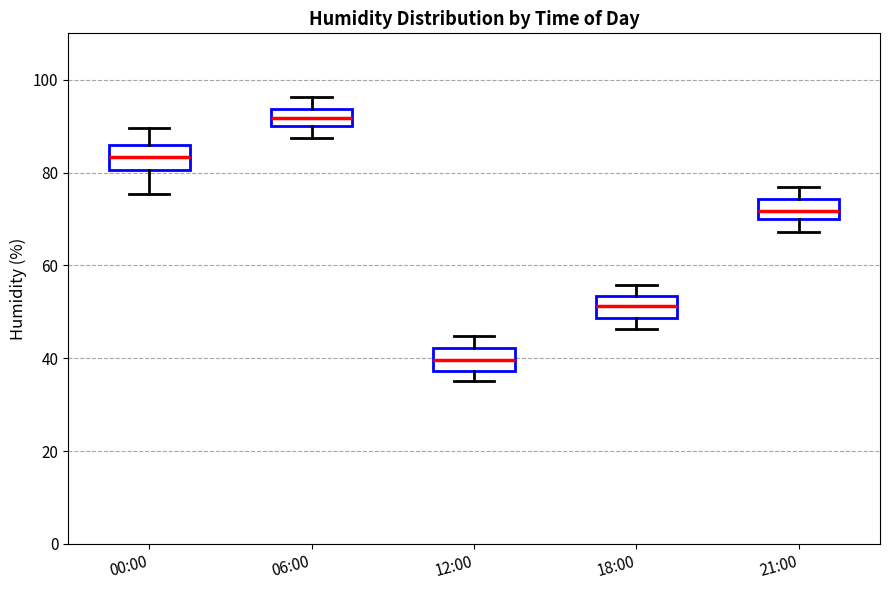

Reading left to right, transcribe this box plot: for each box, give where its median line is, the range the box spans, and where its two whiskers end, as read against the y-axis. The values are not printed on the chart, so give them approximately, as read against the axis.

00:00: median 84, box 80 to 86, whiskers 76 to 90
06:00: median 92, box 90 to 94, whiskers 88 to 96
12:00: median 40, box 38 to 42, whiskers 36 to 44
18:00: median 52, box 48 to 54, whiskers 46 to 56
21:00: median 72, box 70 to 74, whiskers 68 to 76